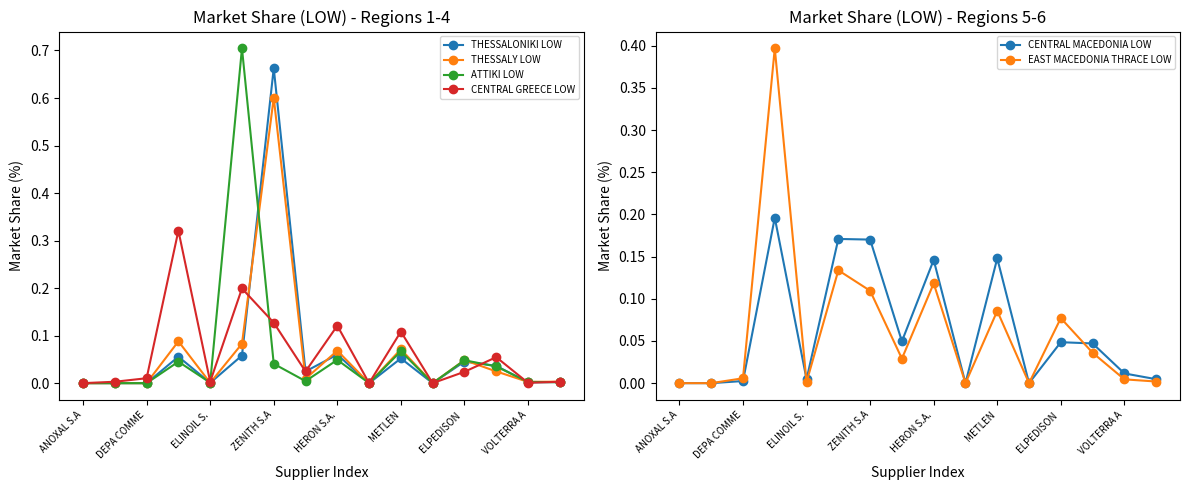

The value of THESSALY LOW at DEPA COMME is 0.0. True or false?

True